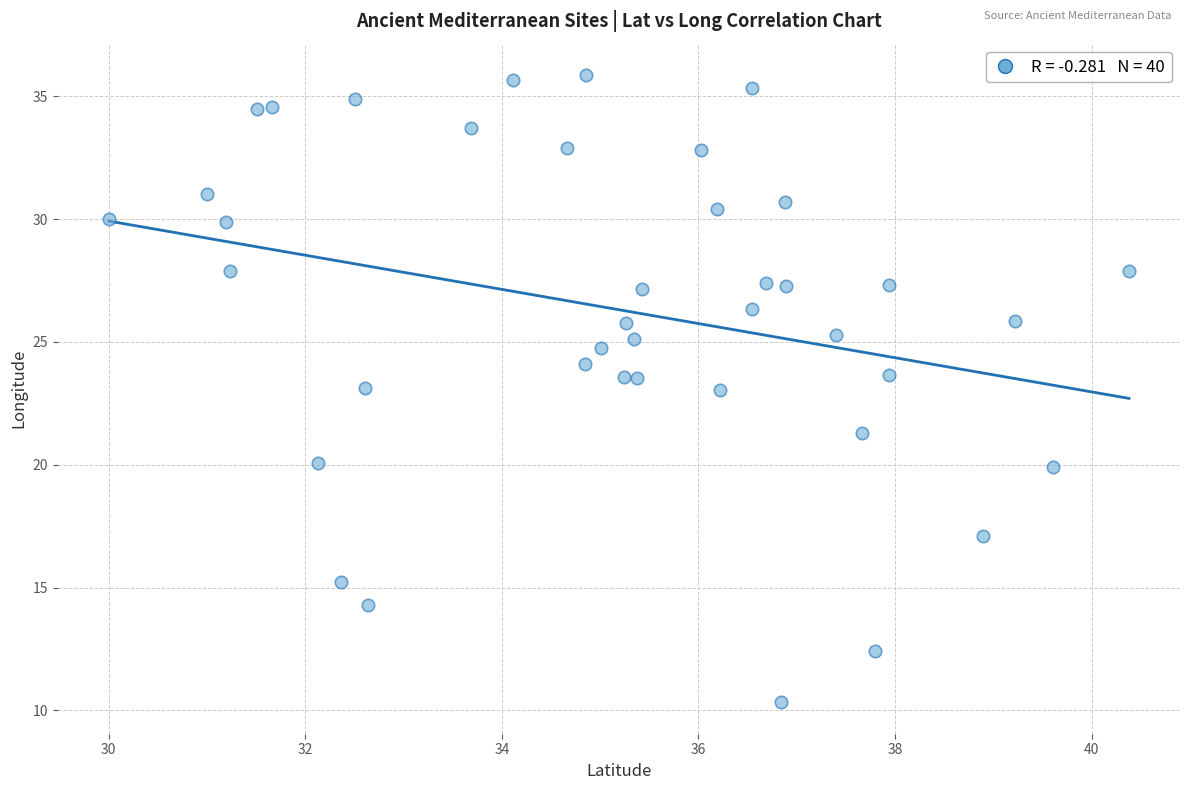

What is the range of Y values (max minus min)?

25.5